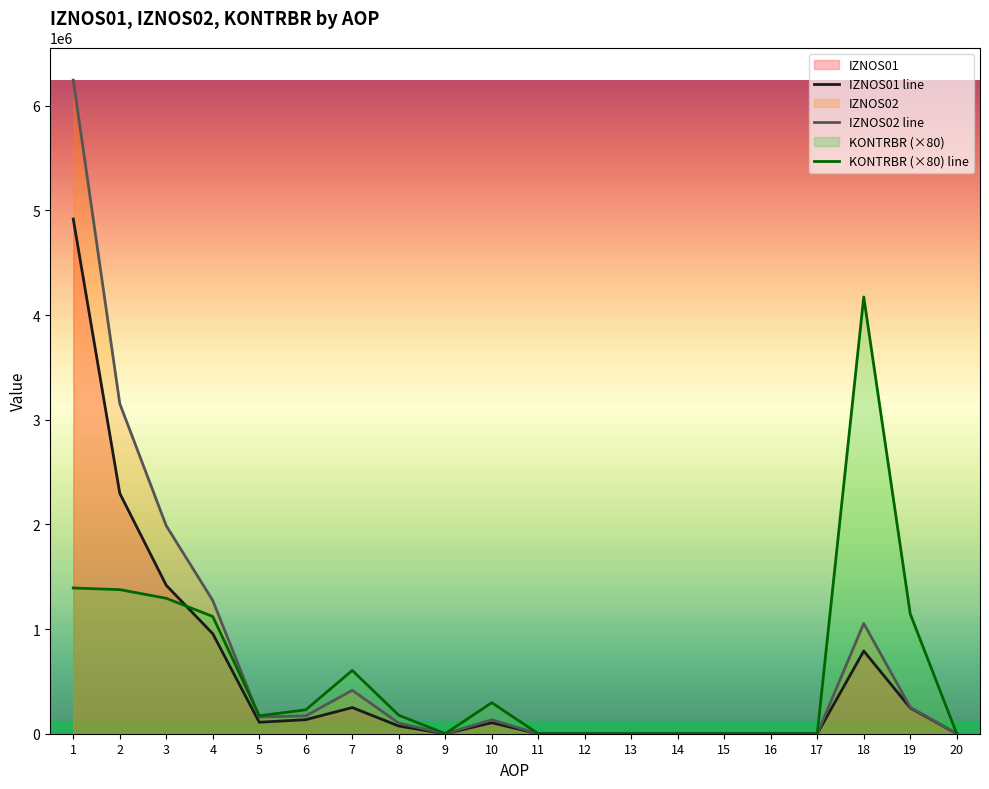

Reading left to right, extract all data points from this chart.

IZNOS01 line: 1=4917290.5	2=2296807.1	3=1417710.7	4=955510.3	5=109498.8	6=134120.6	7=250045.6	8=73300.4	9=0.0	10=104764.9	11=0.0	12=0.0	13=0.0	14=0.0	15=0.0	16=0.0	17=0.0	18=790636.5	19=246423.0	20=0.0
IZNOS02 line: 1=6244067.6	2=3153836.0	3=1986587.1	4=1272804.6	5=159350.5	6=170695.5	7=414744.7	8=101414.7	9=491.2	10=132914.1	11=0.0	12=0.0	13=0.0	14=0.0	15=0.0	16=0.0	17=0.0	18=1053661.7	19=253396.1	20=0.0
KONTRBR (×80) line: 1=1392434.1	2=1376716.6	3=1293812.4	4=1120358.2	5=171279.9	6=228245.6	7=604539.7	8=176723.0	9=707.3	10=296474.6	11=0.0	12=0.0	13=0.0	14=0.0	15=0.0	16=0.0	17=0.0	18=4173062.4	19=1144887.1	20=0.0